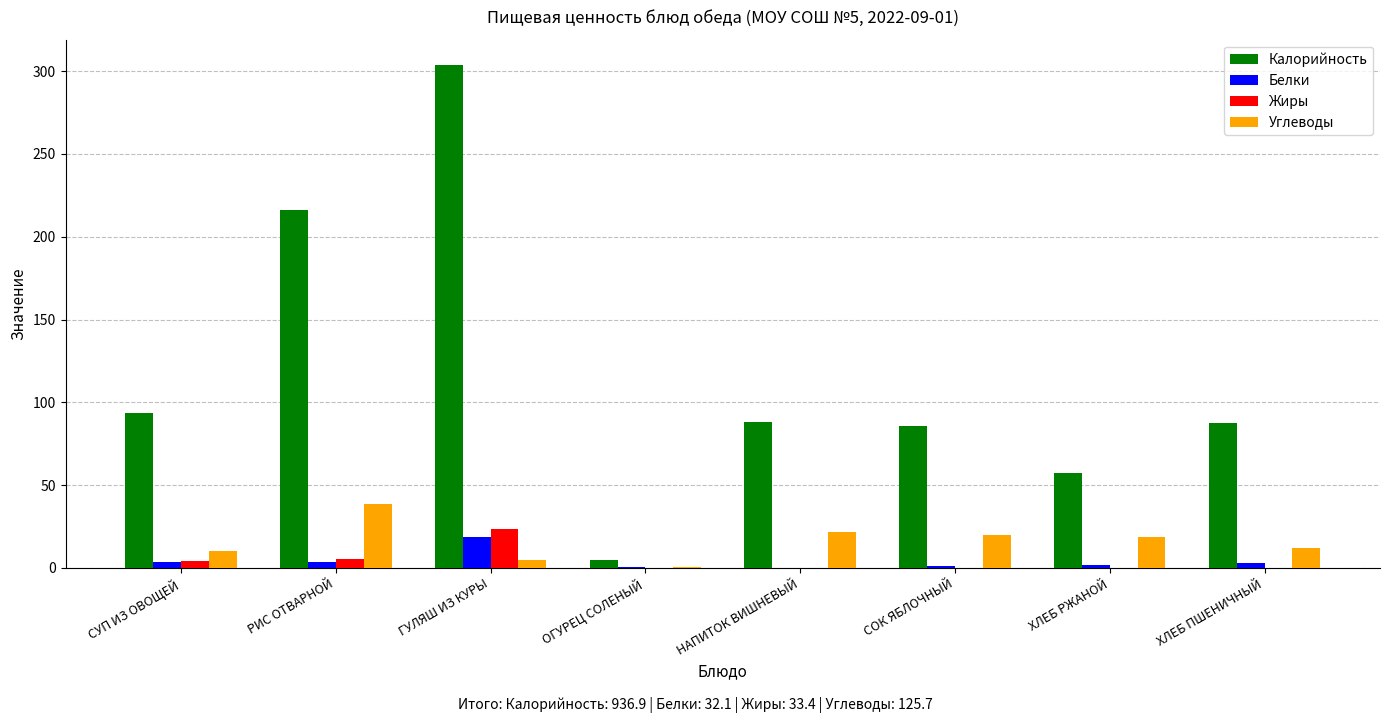

Which series changed the most between РИС ОТВАРНОЙ and ХЛЕБ ПШЕНИЧНЫЙ?

Калорийность